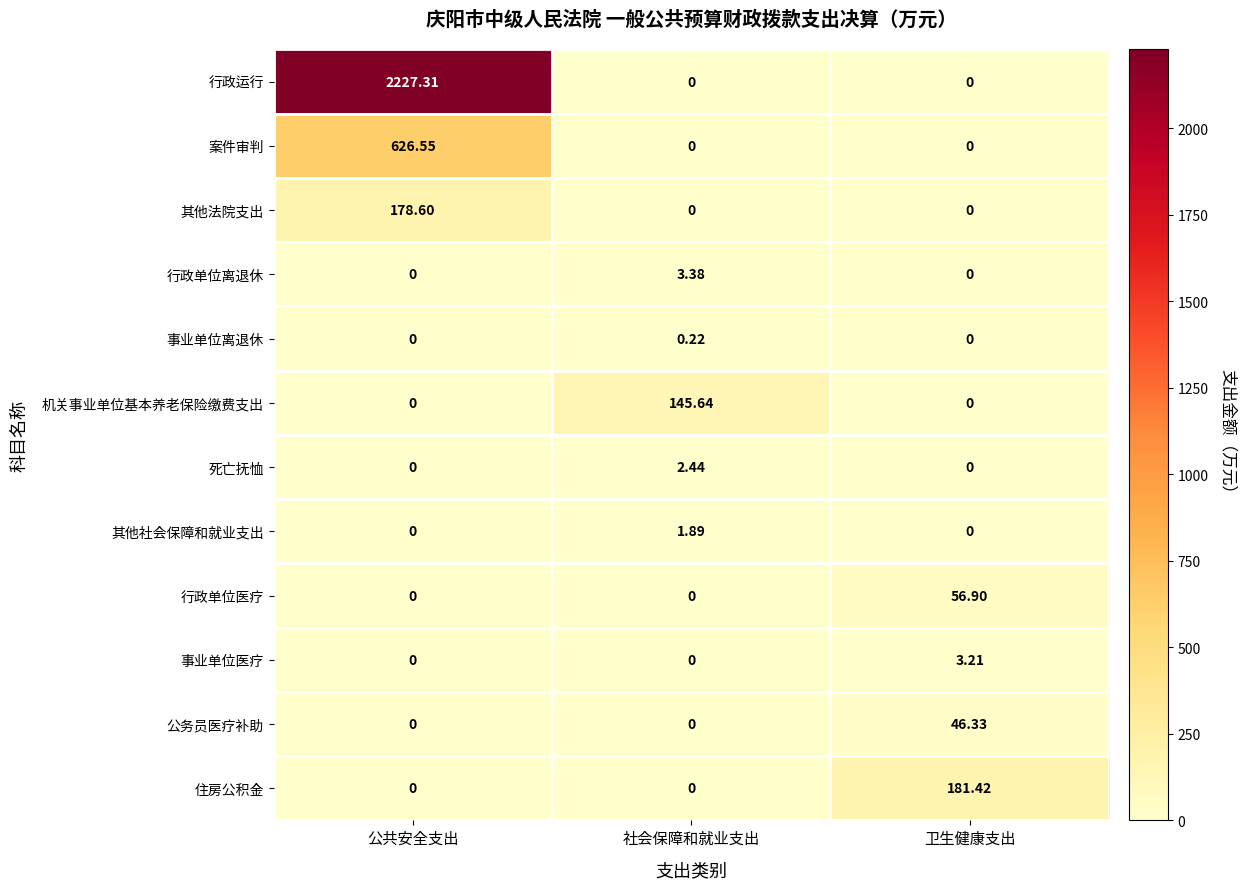

Which series has the largest range (max minus min)?

行政运行